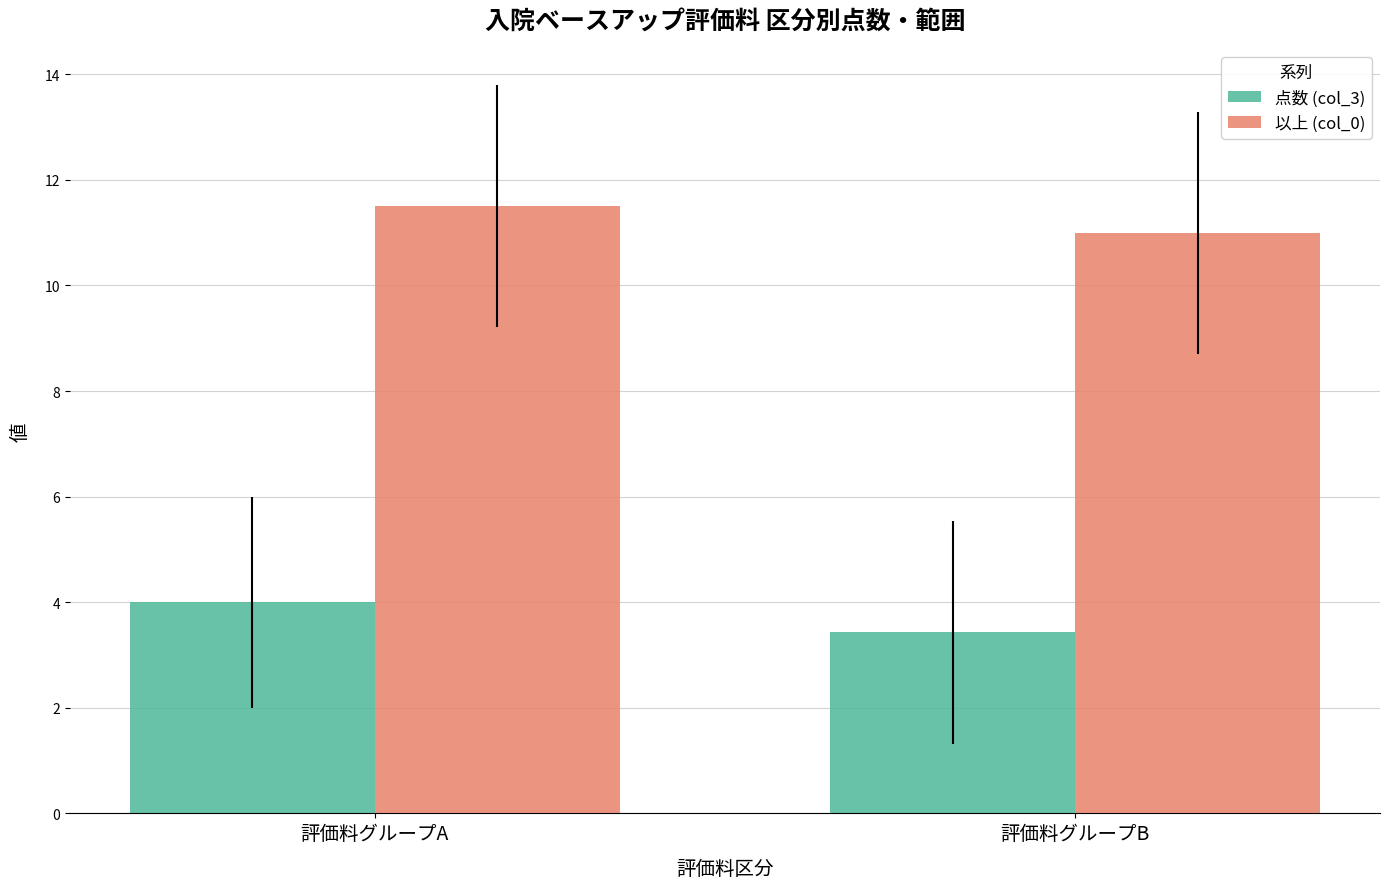

Reading left to right, list all the values displayed in this chart.

点数 (col_3): 4.0	3.4
以上 (col_0): 11.5	11.0